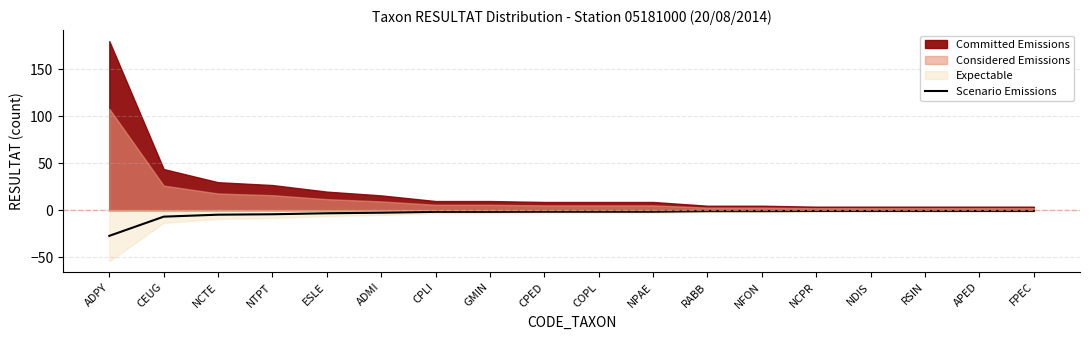

What is the sum of all values?

-59.1